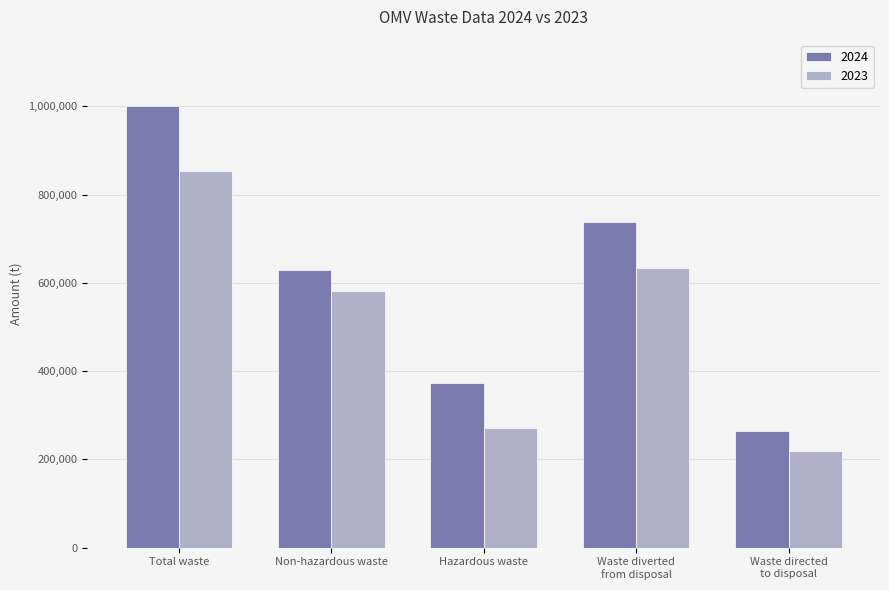

How many series are shown in this chart?

2